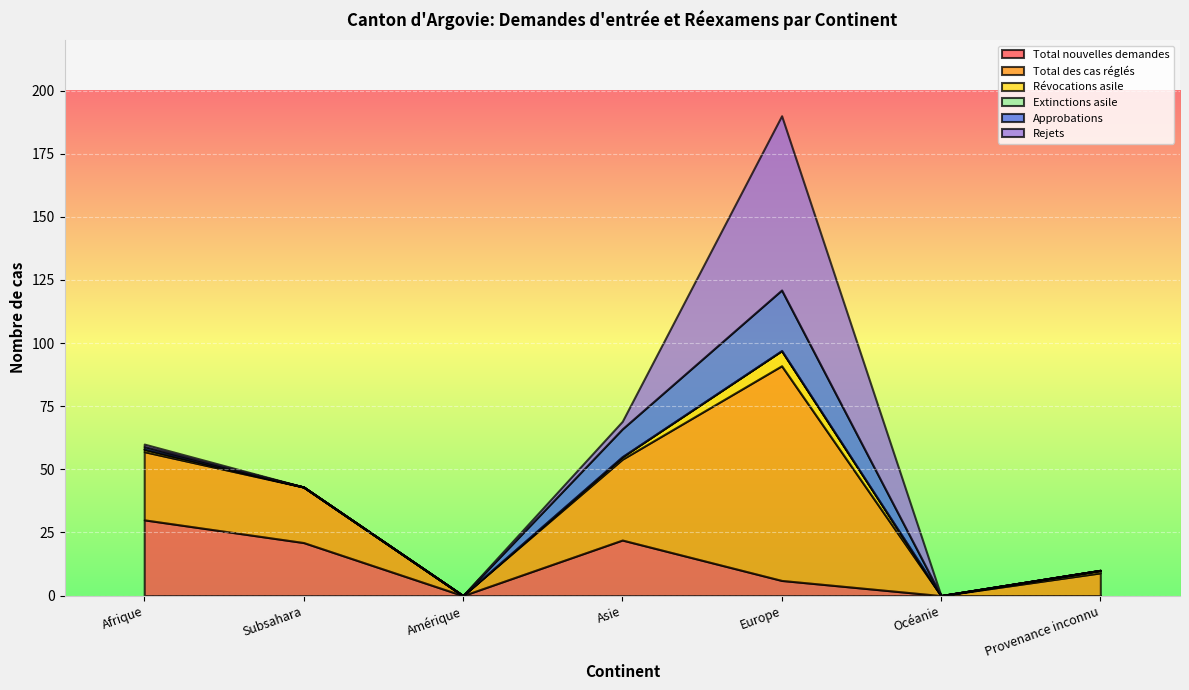

True or false: Approbations and Rejets intersect in this chart.

True